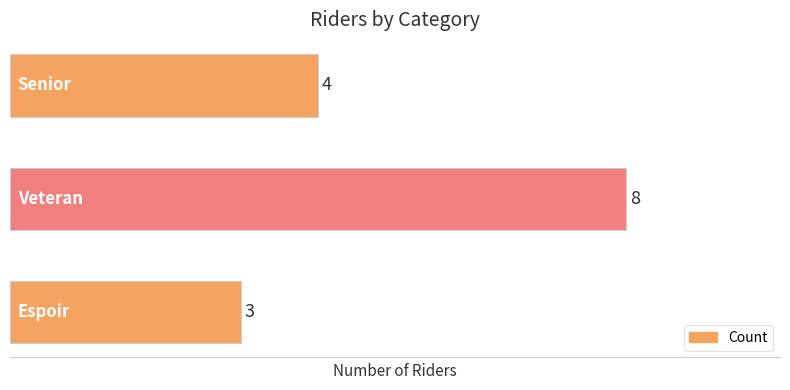

How many values are between 3 and 8?

3